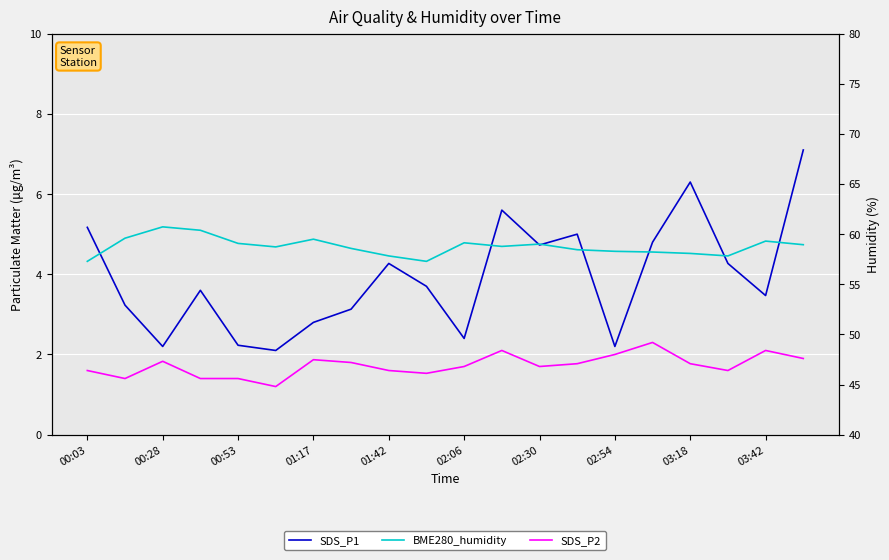

How many lines are shown in the chart?

3